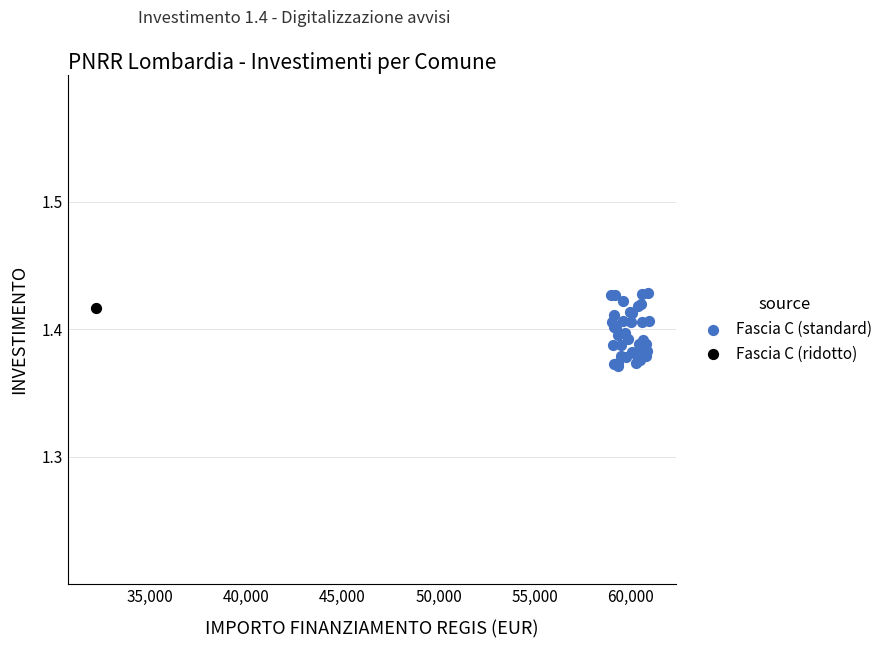

What are all the series names shown in the legend?

Fascia C (standard), Fascia C (ridotto)